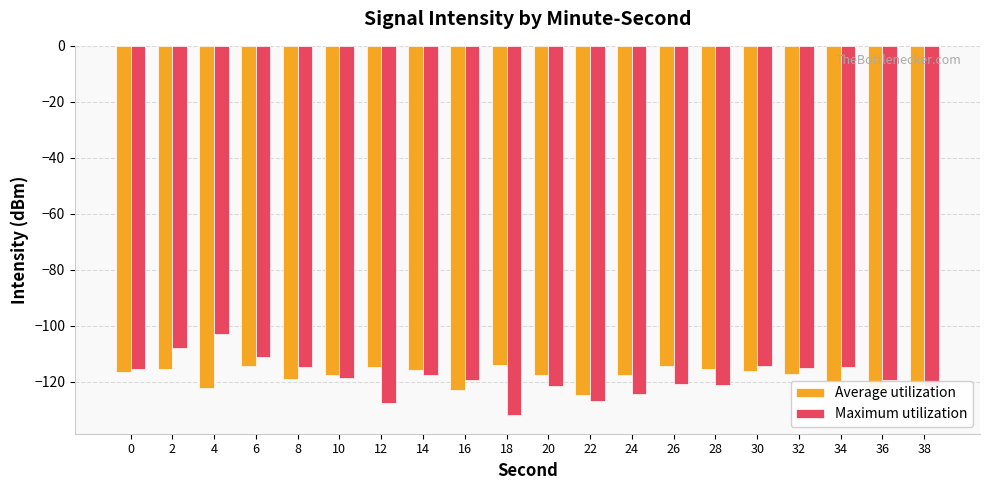

What is the total value across all series at 26?

-235.0